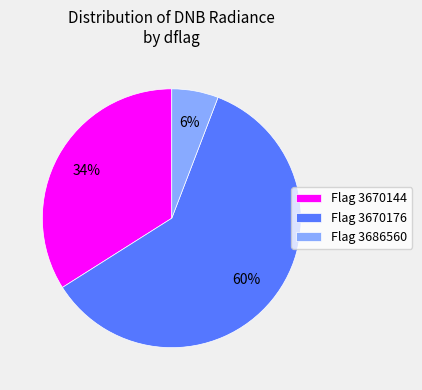

Count the number of slices in the pie.

3